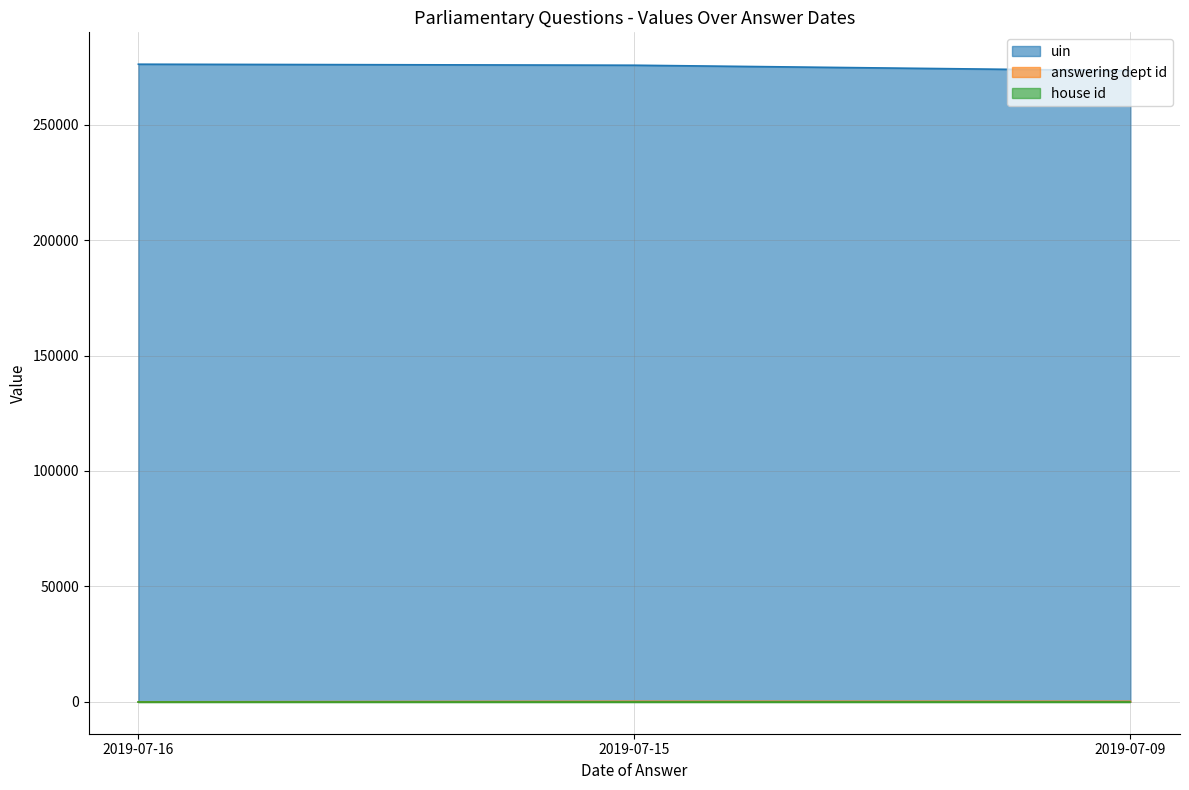

Is the value of uin at 2019-07-15 greater than the value of answering dept id at 2019-07-15?

Yes